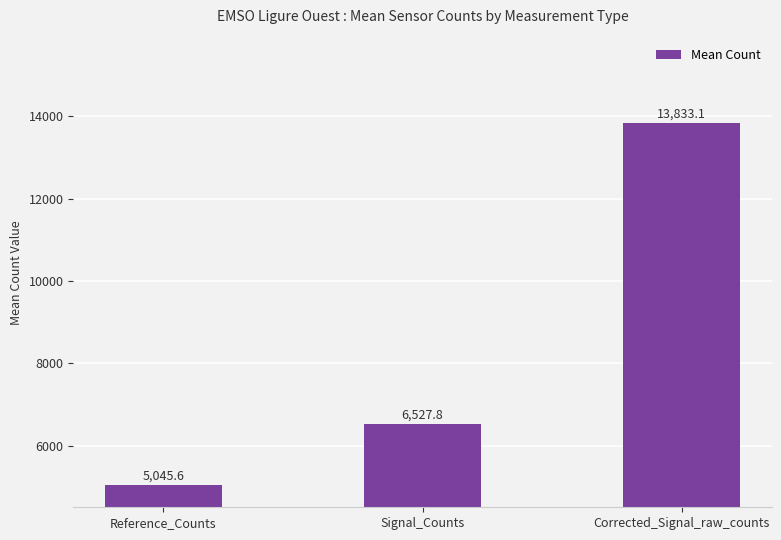

What is the difference between the values at Corrected_Signal_raw_counts and Signal_Counts?

7305.3